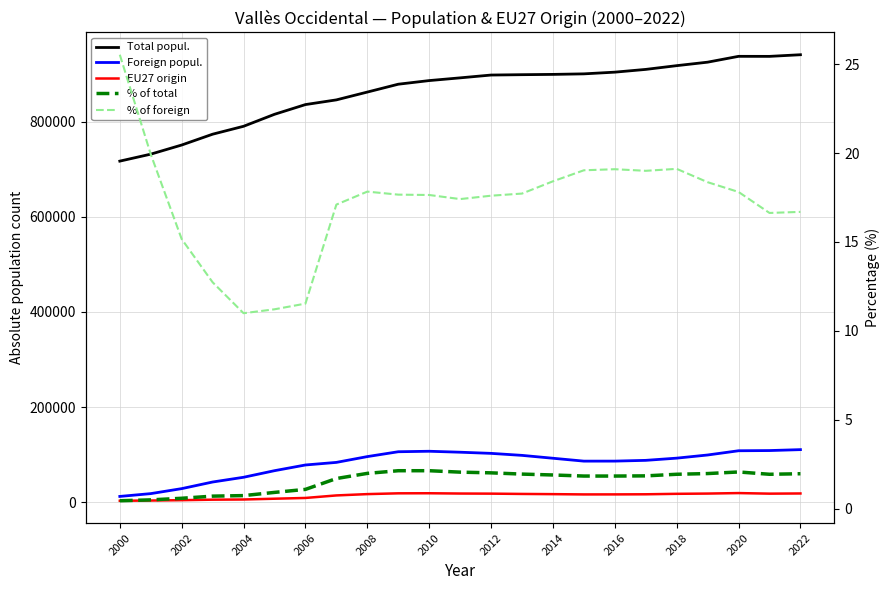

True or false: EU27 origin and Total popul. cross at least once.

False